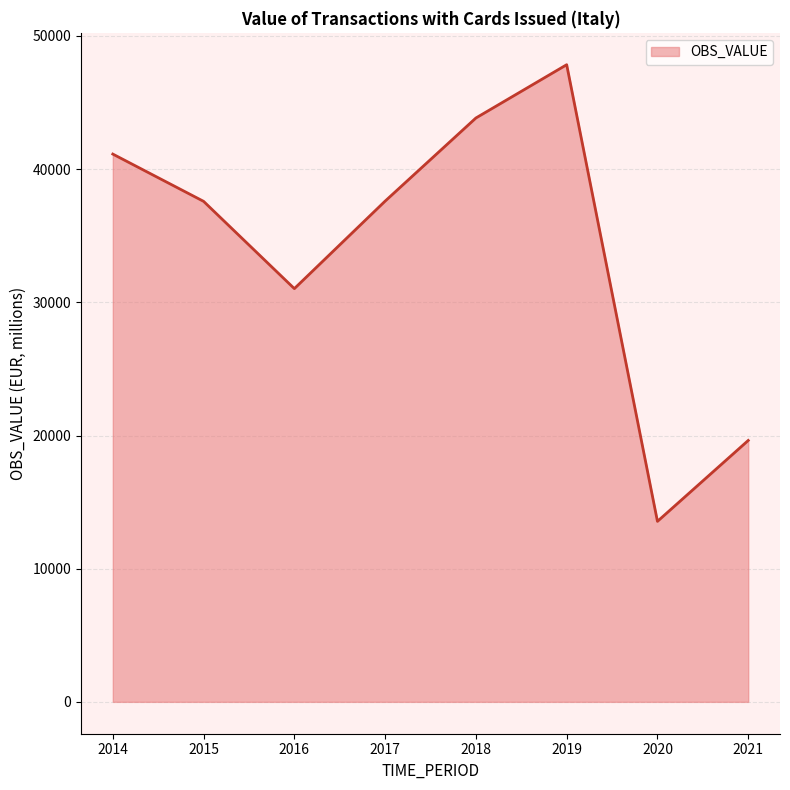

True or false: the data shows 41132.3 at 2014.

True